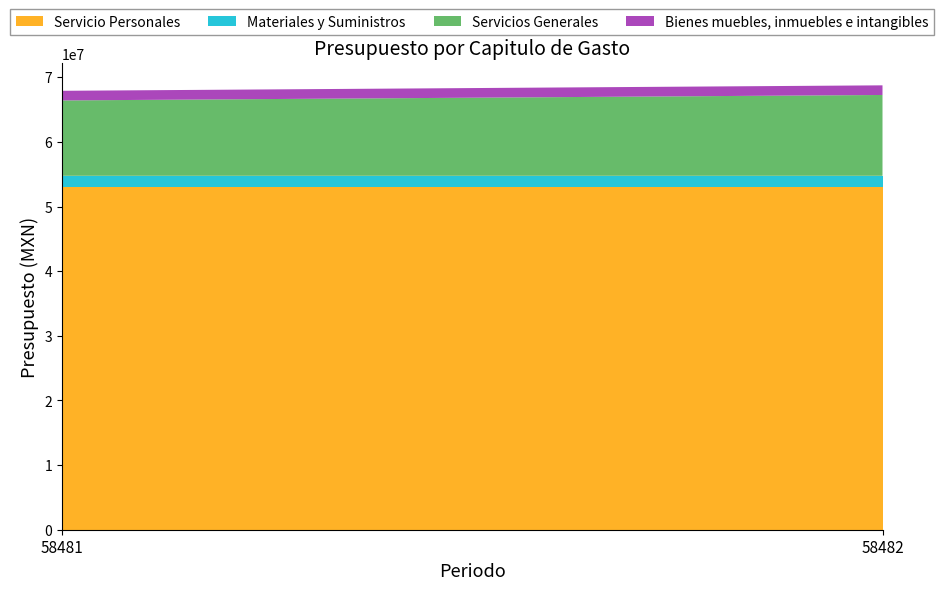

Reading left to right, list all the values displayed in this chart.

Servicio Personales: 53030309.6	53030309.6
Materiales y Suministros: 1730351.2	1730351.2
Servicios Generales: 11664735.9	12510224.9
Bienes muebles, inmuebles e intangibles: 1491000.0	1491000.0